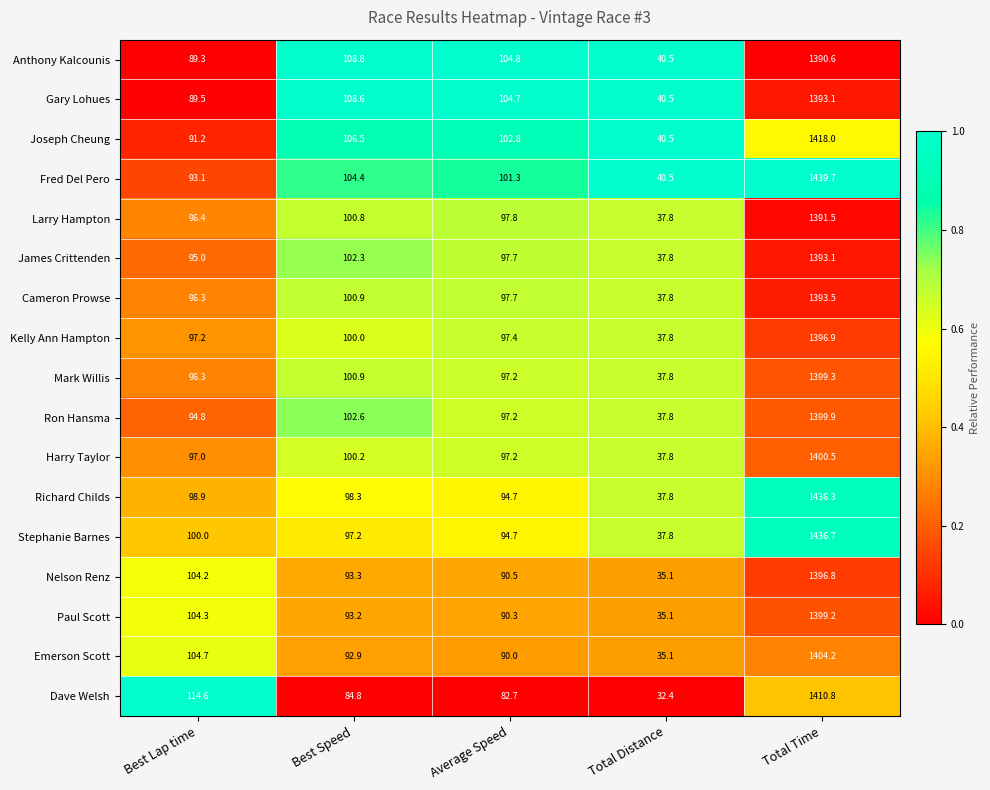

Which series has the largest range (max minus min)?

Fred Del Pero